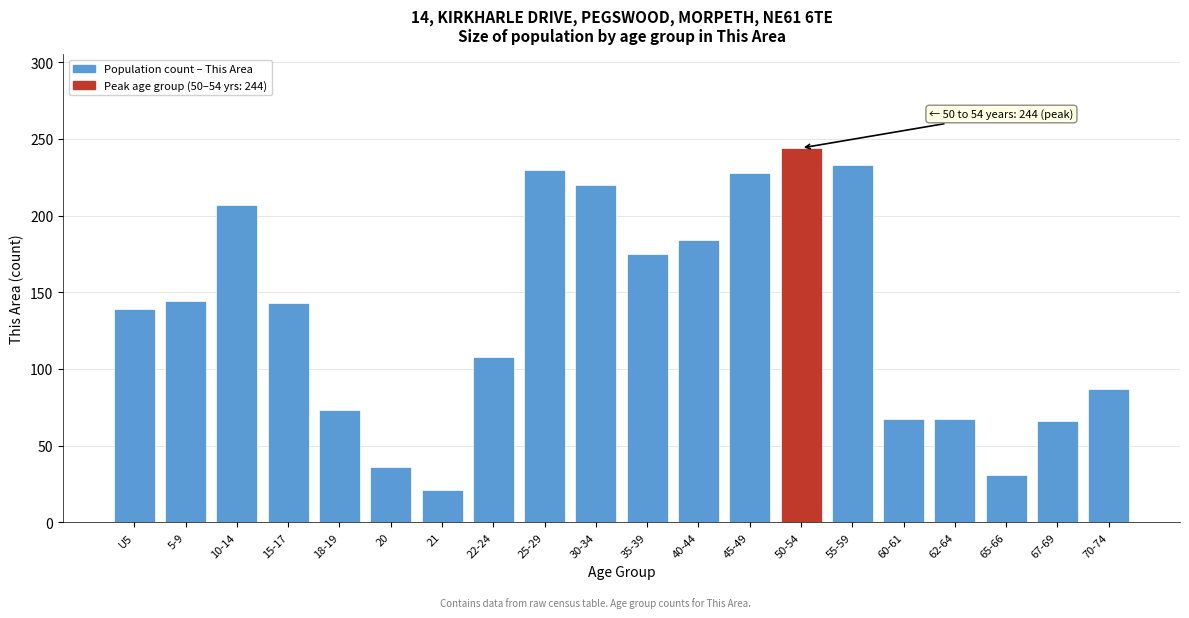

What is the difference between the maximum and minimum values?

223